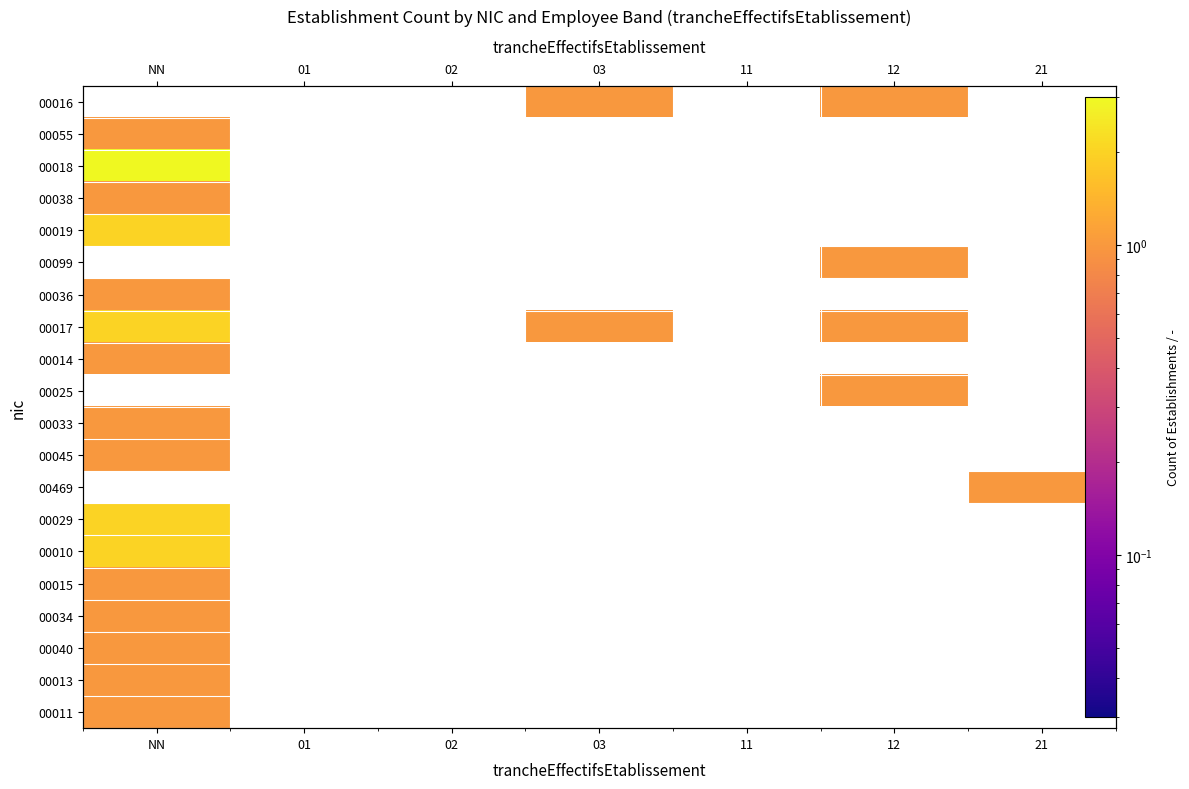

What is the total value across all series at 03?

2